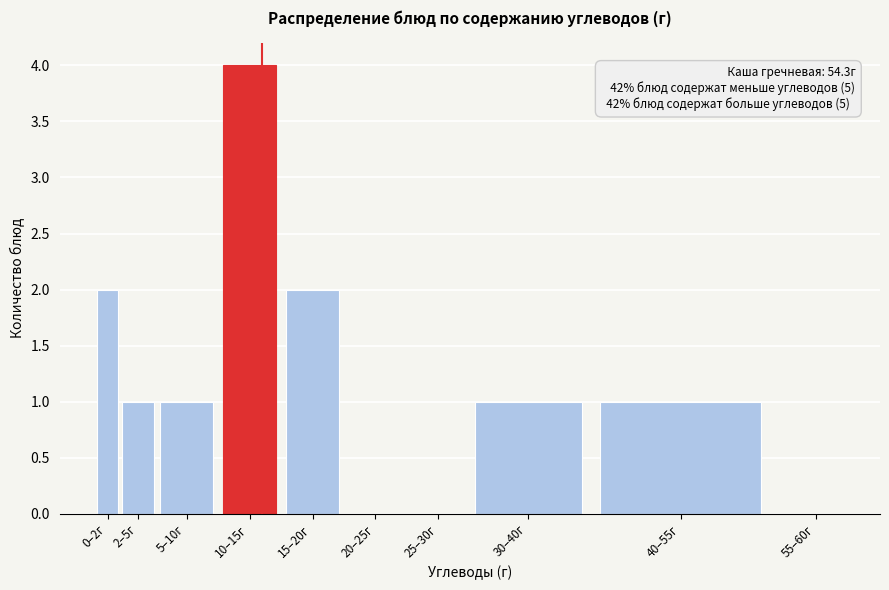

Reading left to right, what are all the values shown in this chart?

0–2г=2	2–5г=1	5–10г=1	10–15г=4	15–20г=2	20–25г=0	25–30г=0	30–40г=1	40–55г=1	55–60г=0